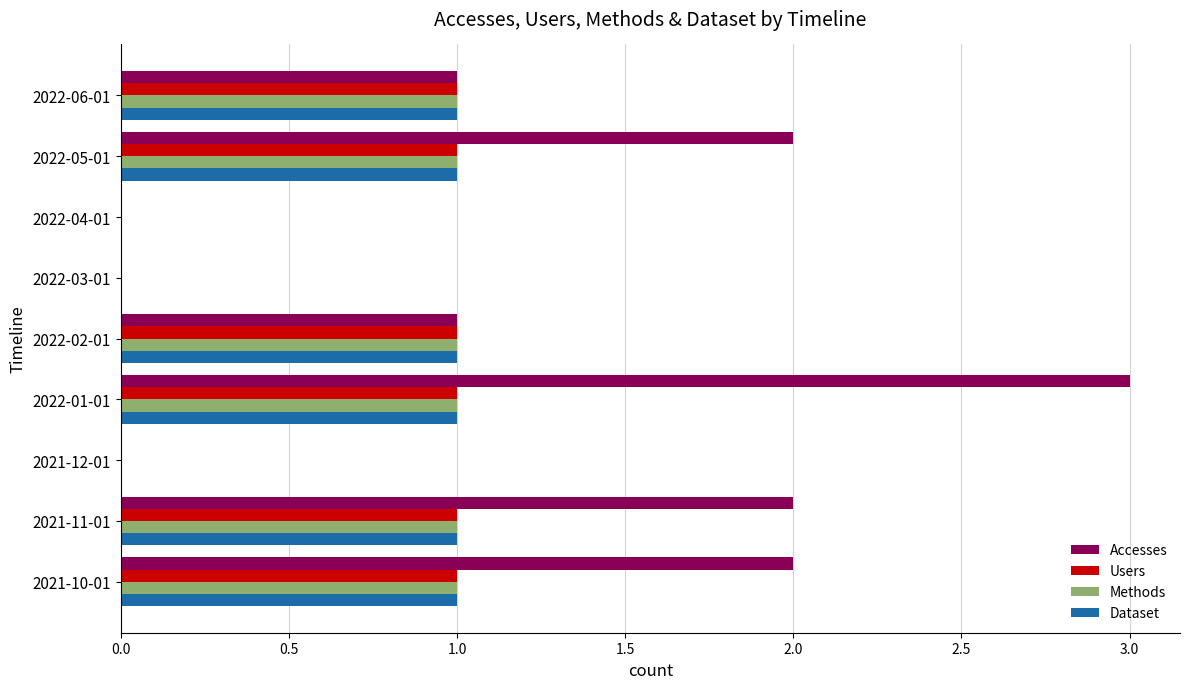

What is the sum of all Dataset values?

6